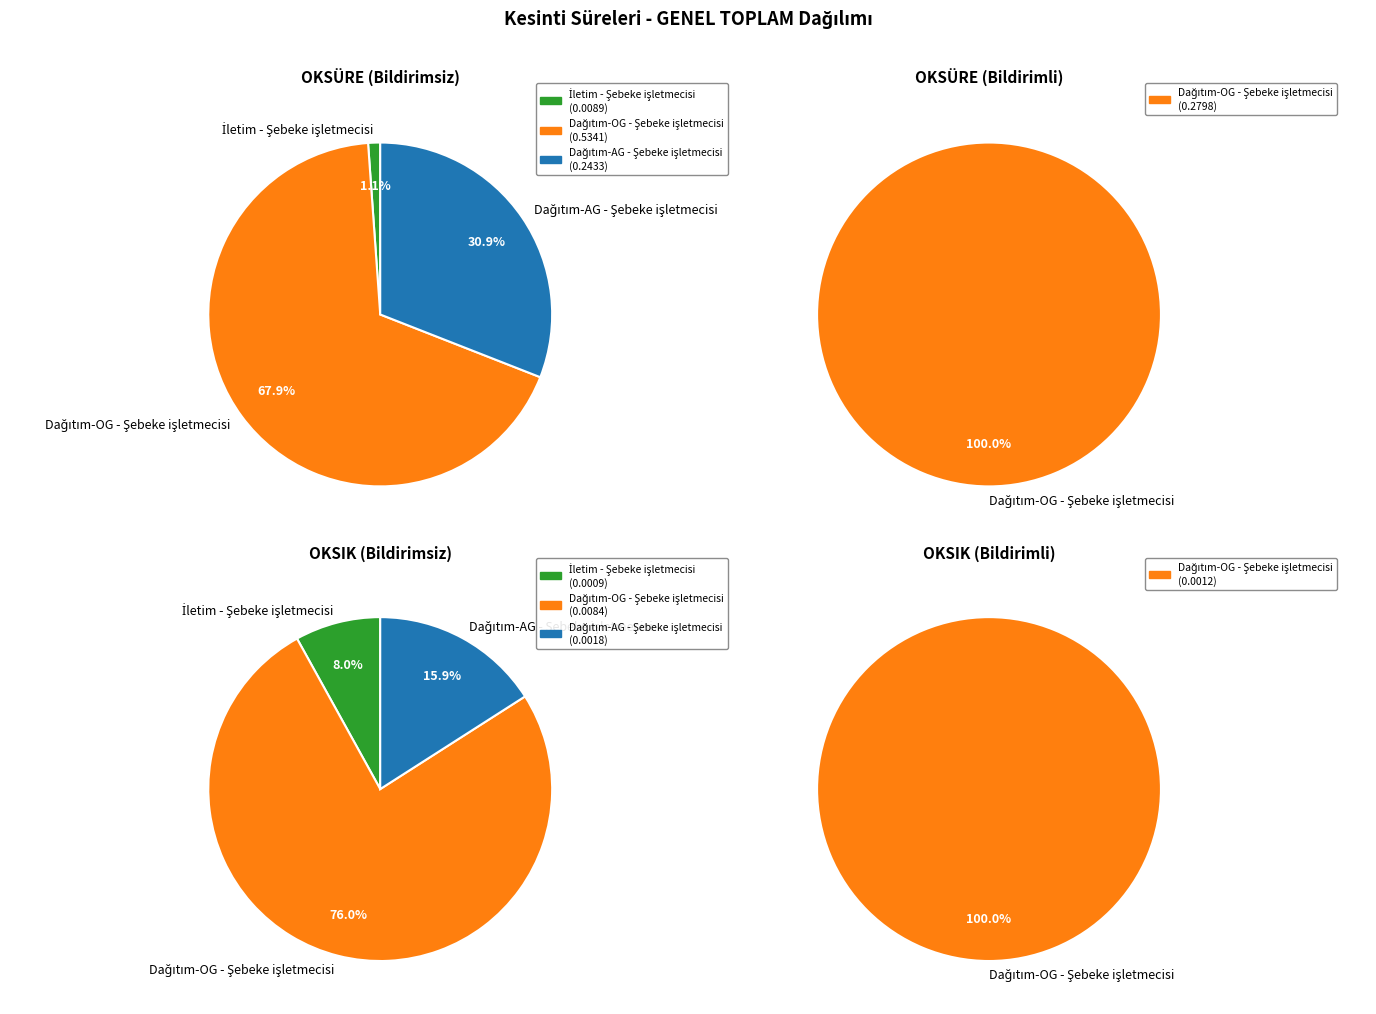

How many segments does this pie chart have?

3